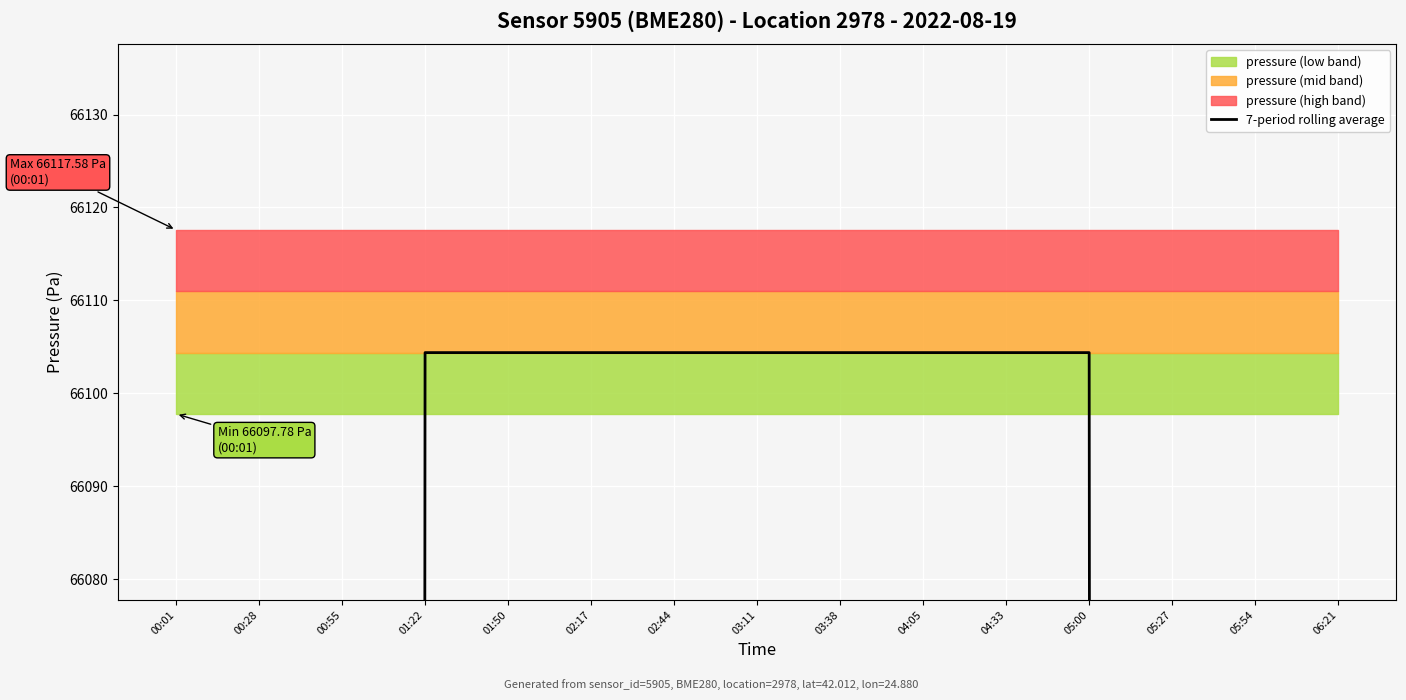

Reading left to right, what are all the values shown in this chart?

00:01=37773.9	00:28=47217.4	00:55=56660.9	01:22=66104.4	01:50=66104.4	02:17=66104.4	02:44=66104.4	03:11=66104.4	03:38=66104.4	04:05=66104.4	04:33=66104.4	05:00=66104.4	05:27=56660.9	05:54=47217.4	06:21=37773.9